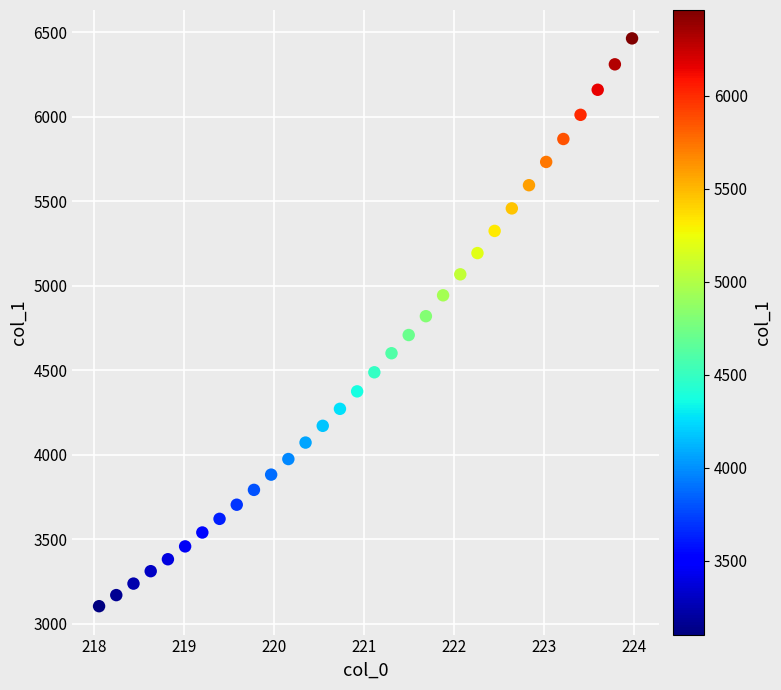

What Y value in the scatter plot is closest to 4782?

4819.0